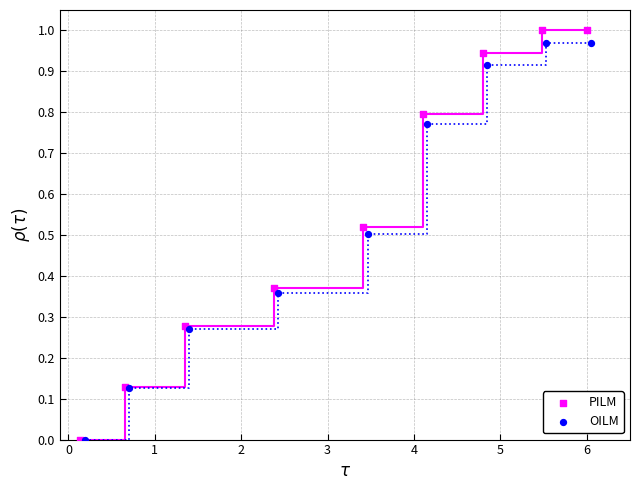

Which series has the widest spread of Y values?

PILM